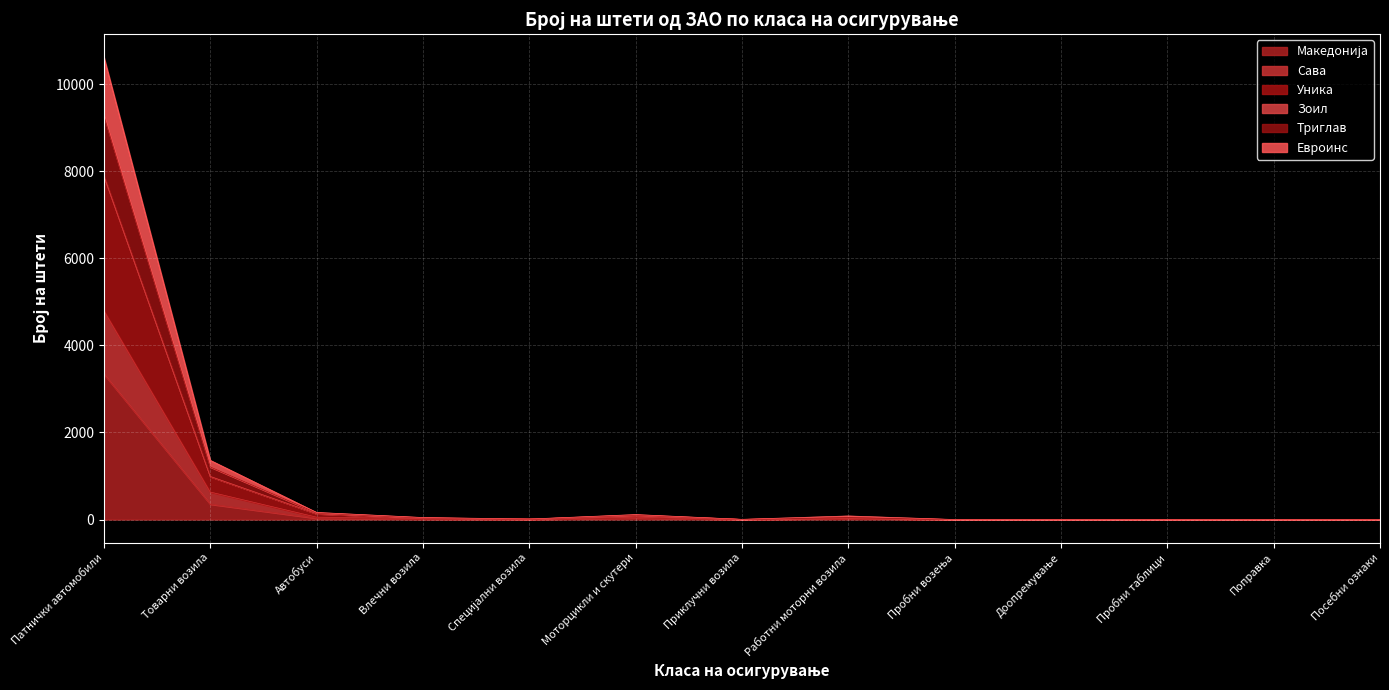

At which label does Сава first exceed 8?

Патнички автомобили